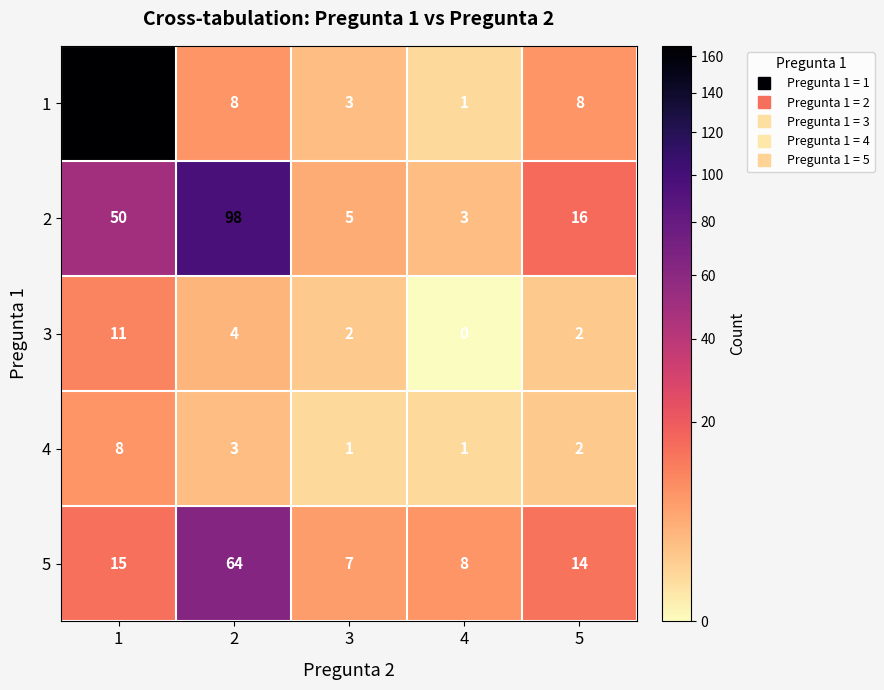

How many data points does each series have?

5